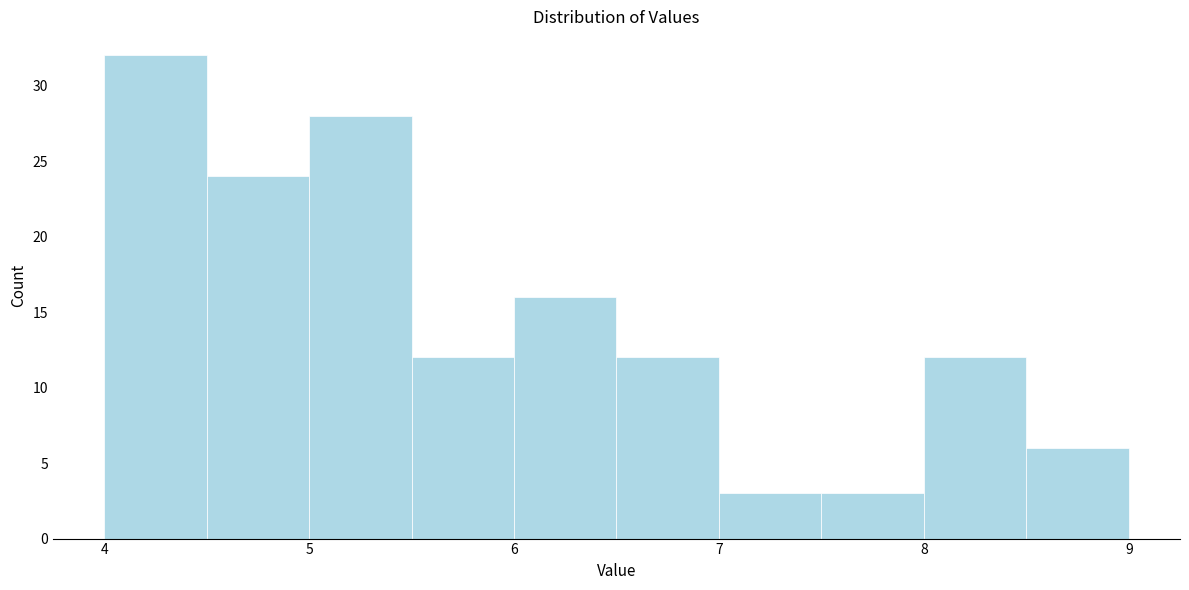

Reading left to right, list every bar in this chart as the range it spans on the x-axis followed by its height. The values are not printed on the chart, so give them approximately, as read against the axis.

4.0 to 4.5: 32
4.5 to 5.0: 24
5.0 to 5.5: 28
5.5 to 6.0: 12
6.0 to 6.5: 16
6.5 to 7.0: 12
7.0 to 7.5: 3
7.5 to 8.0: 3
8.0 to 8.5: 12
8.5 to 9.0: 6